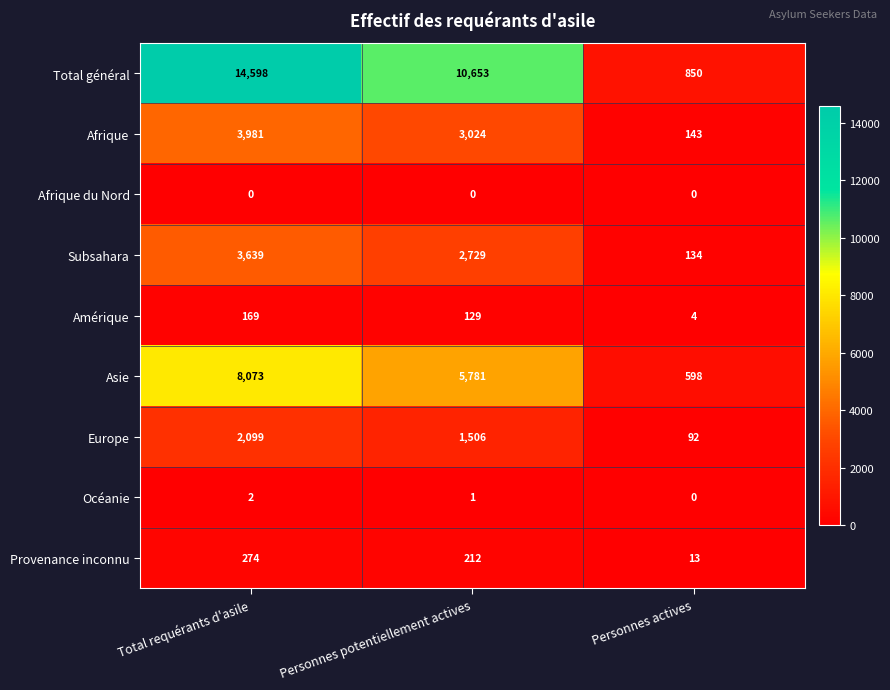

Reading left to right, transcribe all the data shown in this chart.

Total général: Total requérants d'asile=14598	Personnes potentiellement actives=10653	Personnes actives=850
Afrique: Total requérants d'asile=3981	Personnes potentiellement actives=3024	Personnes actives=143
Afrique du Nord: Total requérants d'asile=0	Personnes potentiellement actives=0	Personnes actives=0
Subsahara: Total requérants d'asile=3639	Personnes potentiellement actives=2729	Personnes actives=134
Amérique: Total requérants d'asile=169	Personnes potentiellement actives=129	Personnes actives=4
Asie: Total requérants d'asile=8073	Personnes potentiellement actives=5781	Personnes actives=598
Europe: Total requérants d'asile=2099	Personnes potentiellement actives=1506	Personnes actives=92
Océanie: Total requérants d'asile=2	Personnes potentiellement actives=1	Personnes actives=0
Provenance inconnu: Total requérants d'asile=274	Personnes potentiellement actives=212	Personnes actives=13